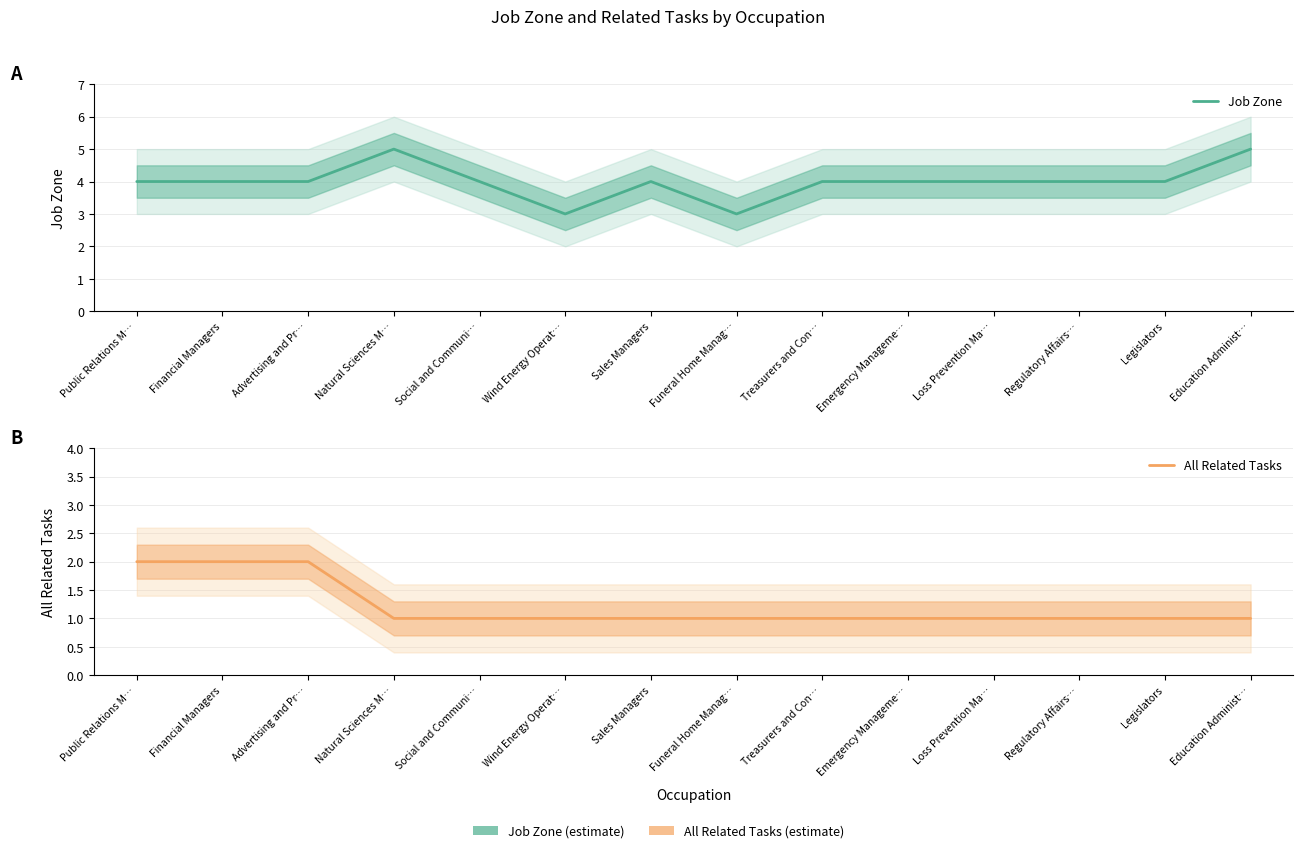

What position from the left is Regulatory Affairs…?

12